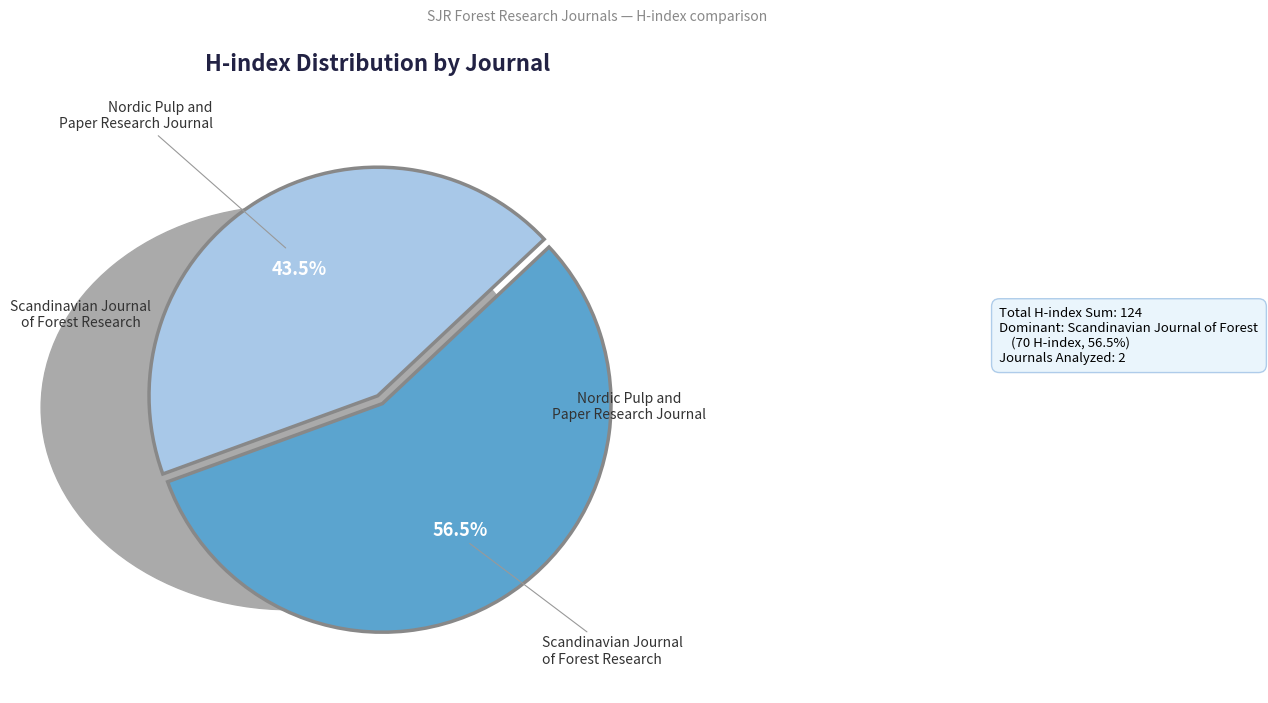

Is there any slice that represents more than half of the pie?

Yes